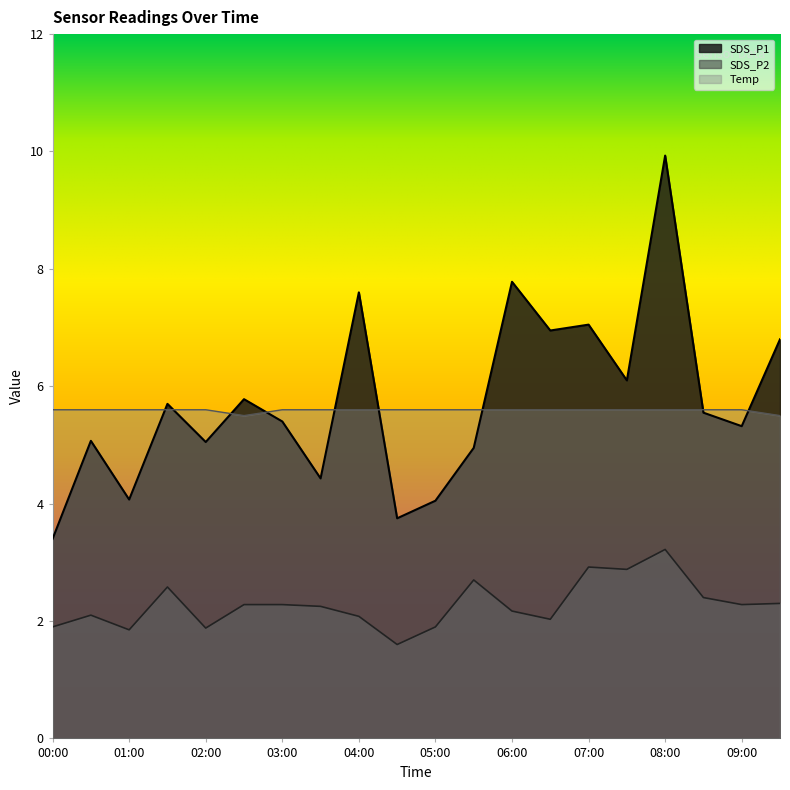

Which has a higher value, 05:00 or 03:30?

03:30